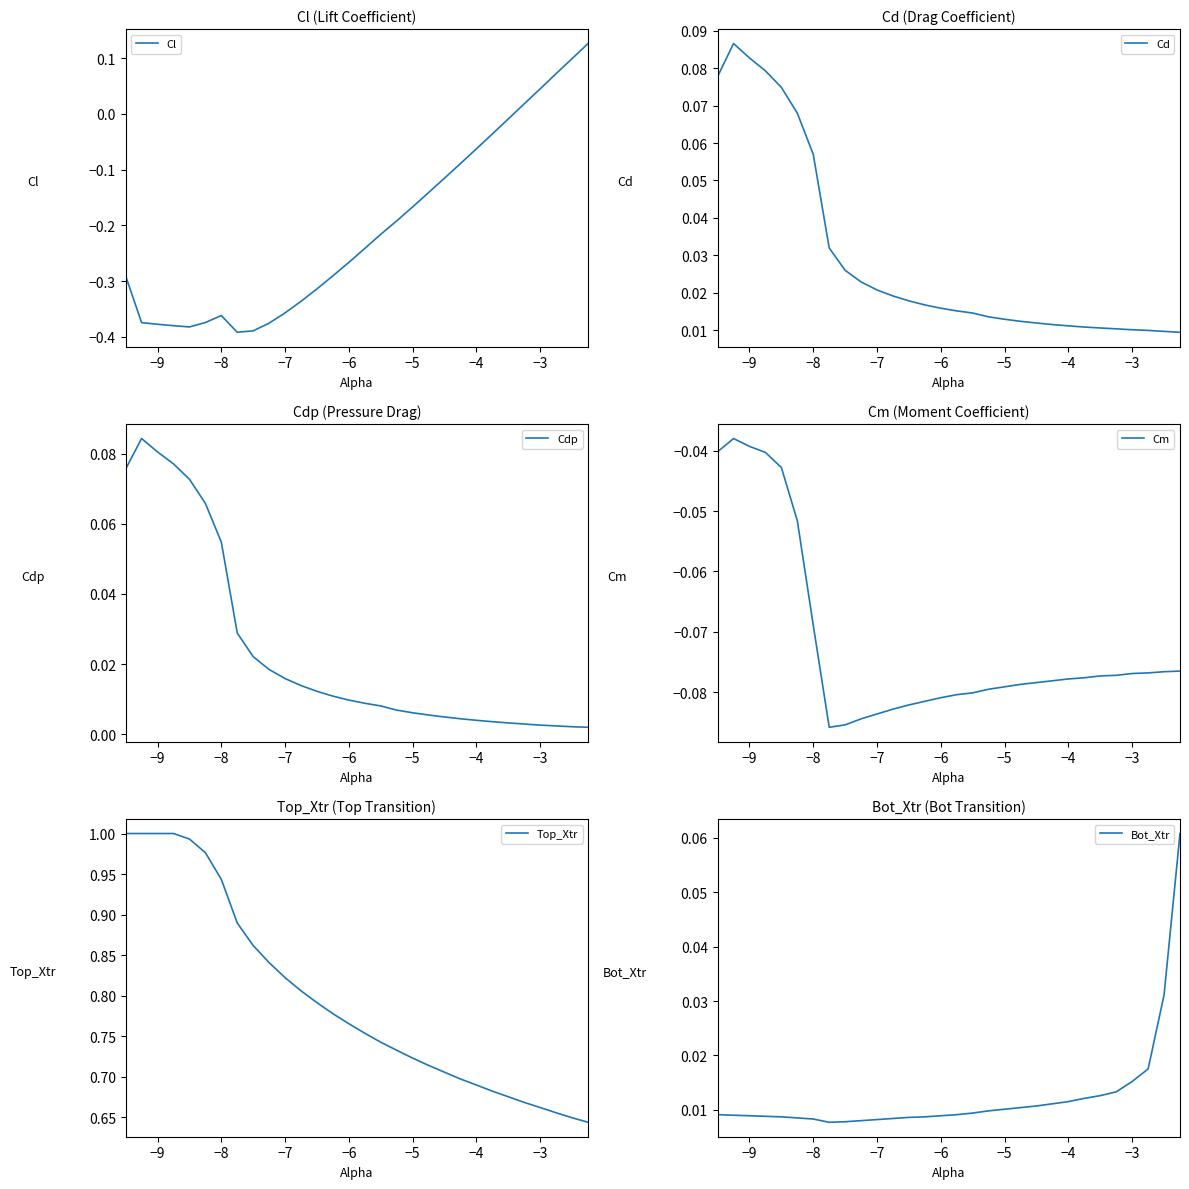

Is it true that Cl equals -0.6 at −7?

False